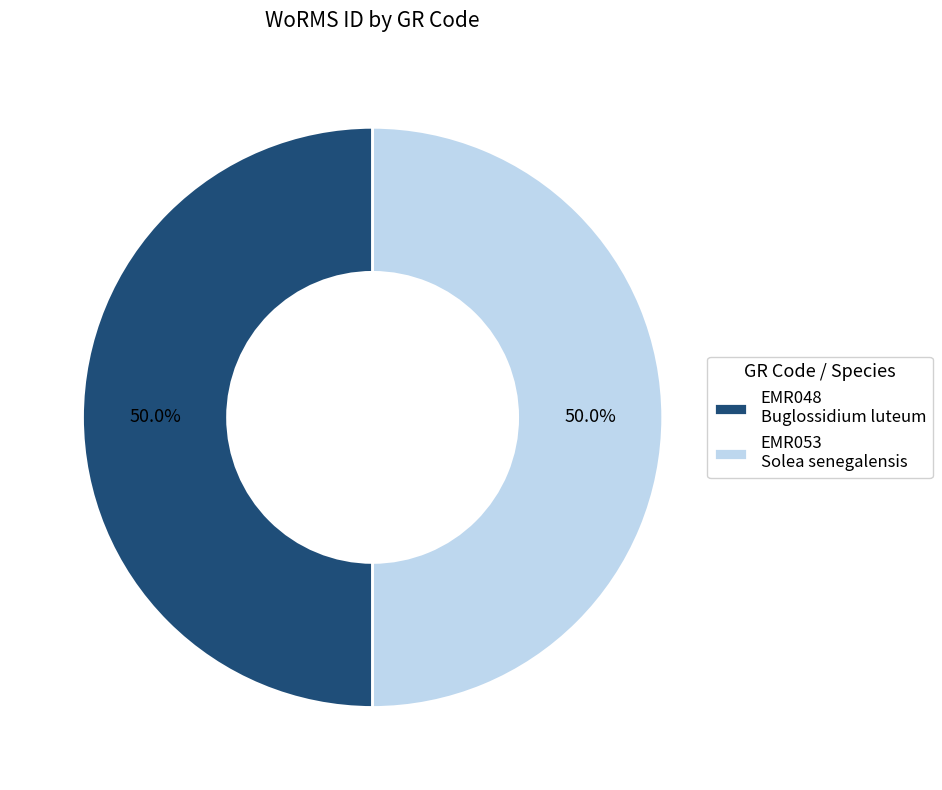

Is the sum of EMR048 Buglossidium luteum and EMR053 Solea senegalensis greater than half?

Yes